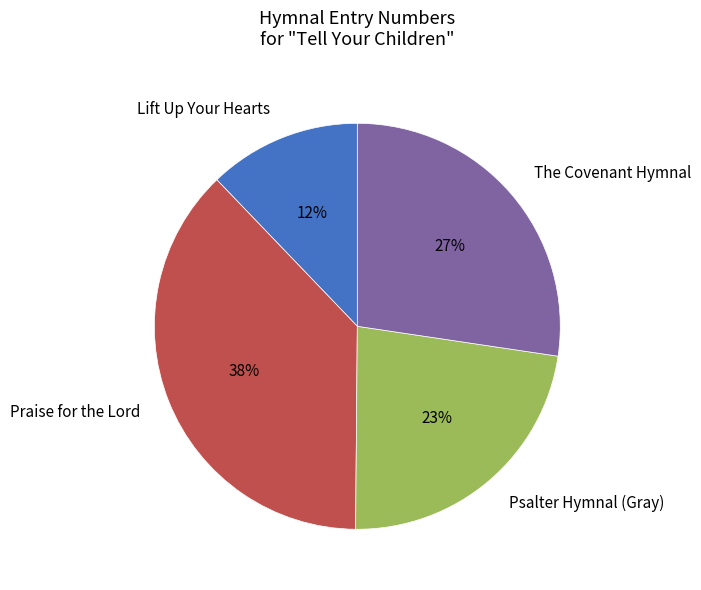

Does Psalter Hymnal (Gray) represent more than half of the total?

No